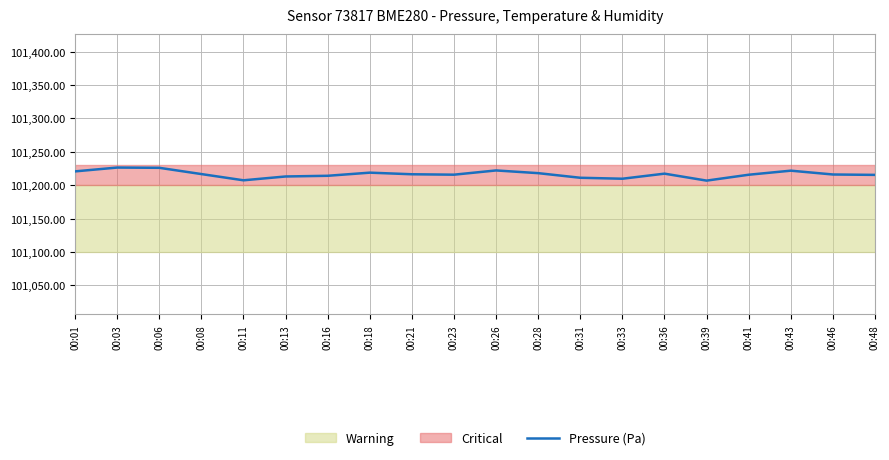

Rank the categories by value from lowest to highest.

00:39, 00:11, 00:33, 00:31, 00:13, 00:16, 00:48, 00:41, 00:23, 00:46, 00:21, 00:08, 00:36, 00:28, 00:18, 00:01, 00:43, 00:26, 00:06, 00:03